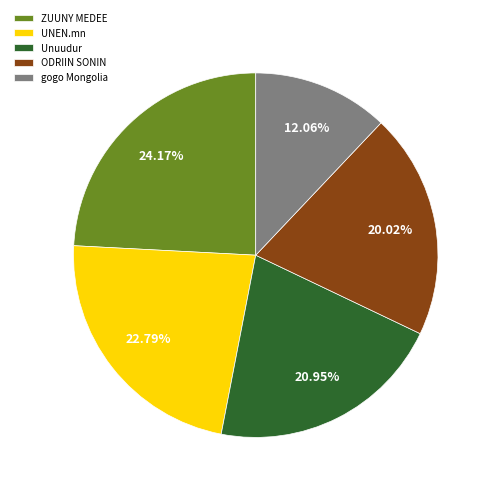

Does Unuudur represent more than half of the total?

No